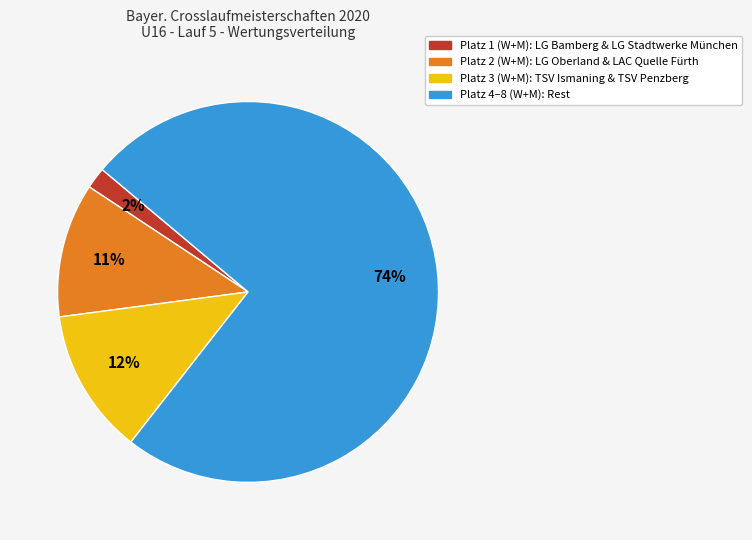

Is there a majority slice in this chart?

Yes